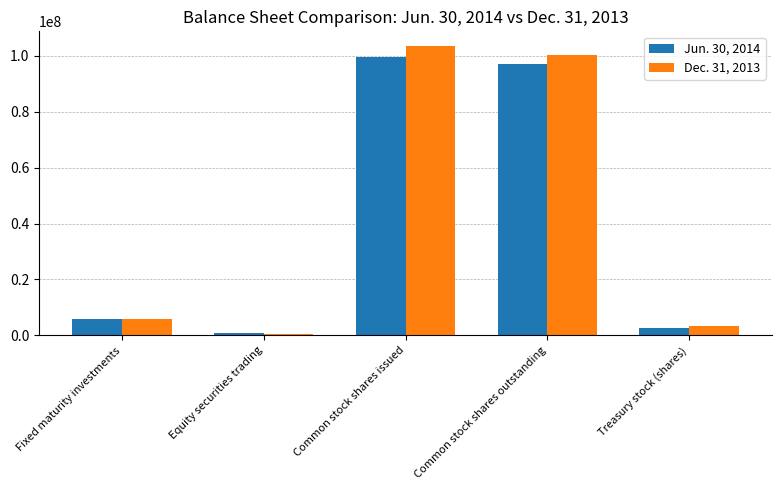

What is the difference between the maximum and minimum values in the Dec. 31, 2013 series?

102830151